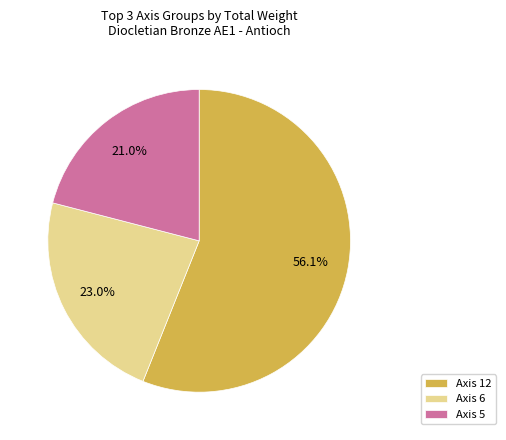

Which has a higher value, Axis 5 or Axis 6?

Axis 6